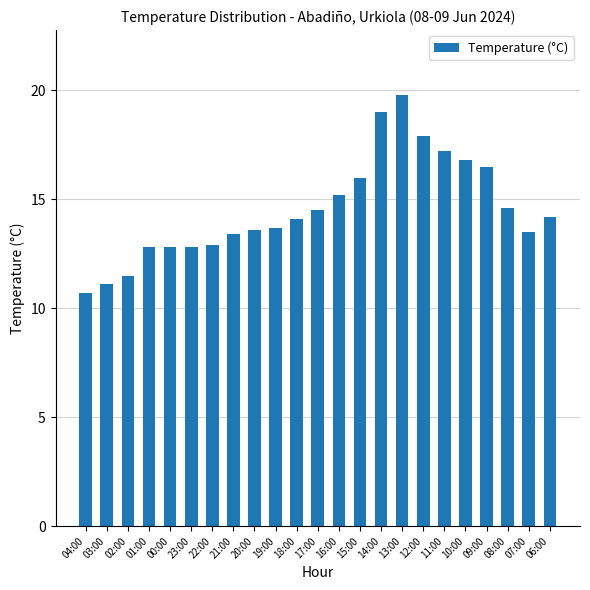

What is the ratio of the value at 06:00 to the value at 18:00?

1.0